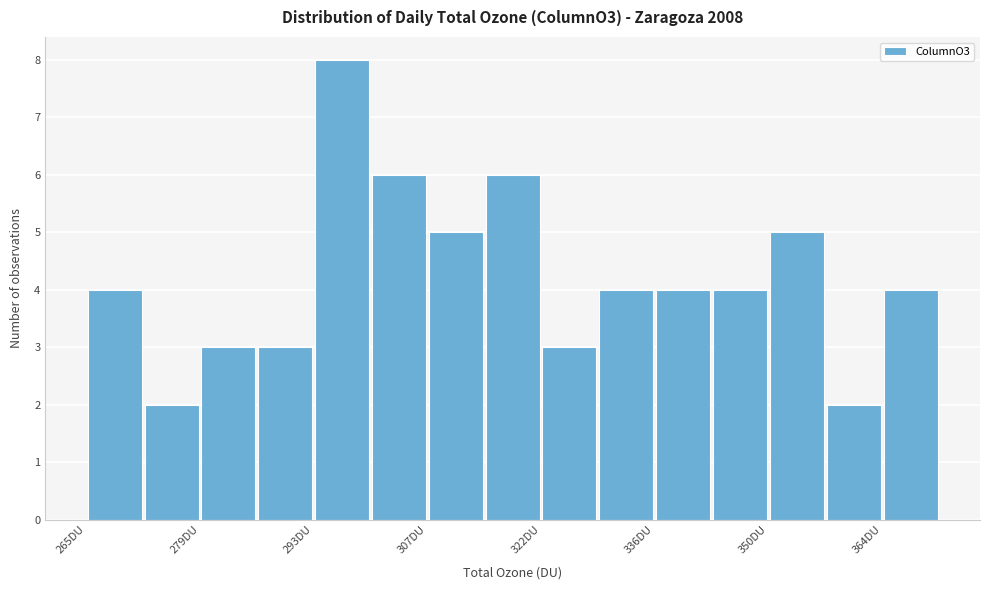

Around what value on the x-axis is the tallest bar? Give the approximate position of its centre, as read against the axis.

298